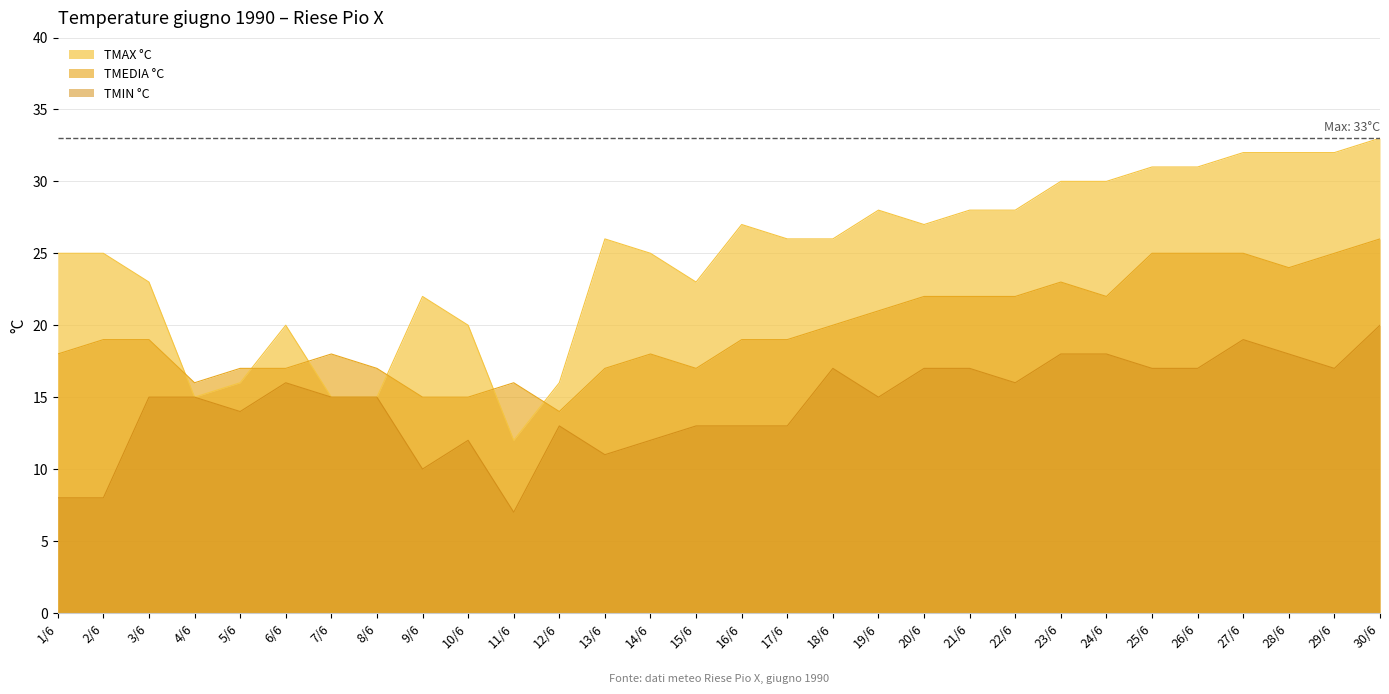

Where is the first local minimum for TMAX °C?

4/6